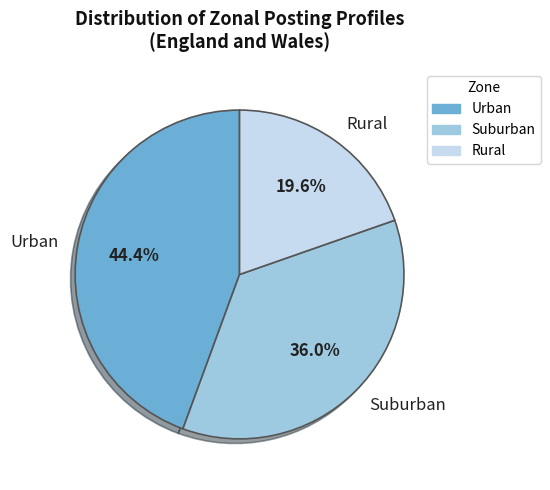

To the nearest percent, what percentage of the pie is Suburban?

36%